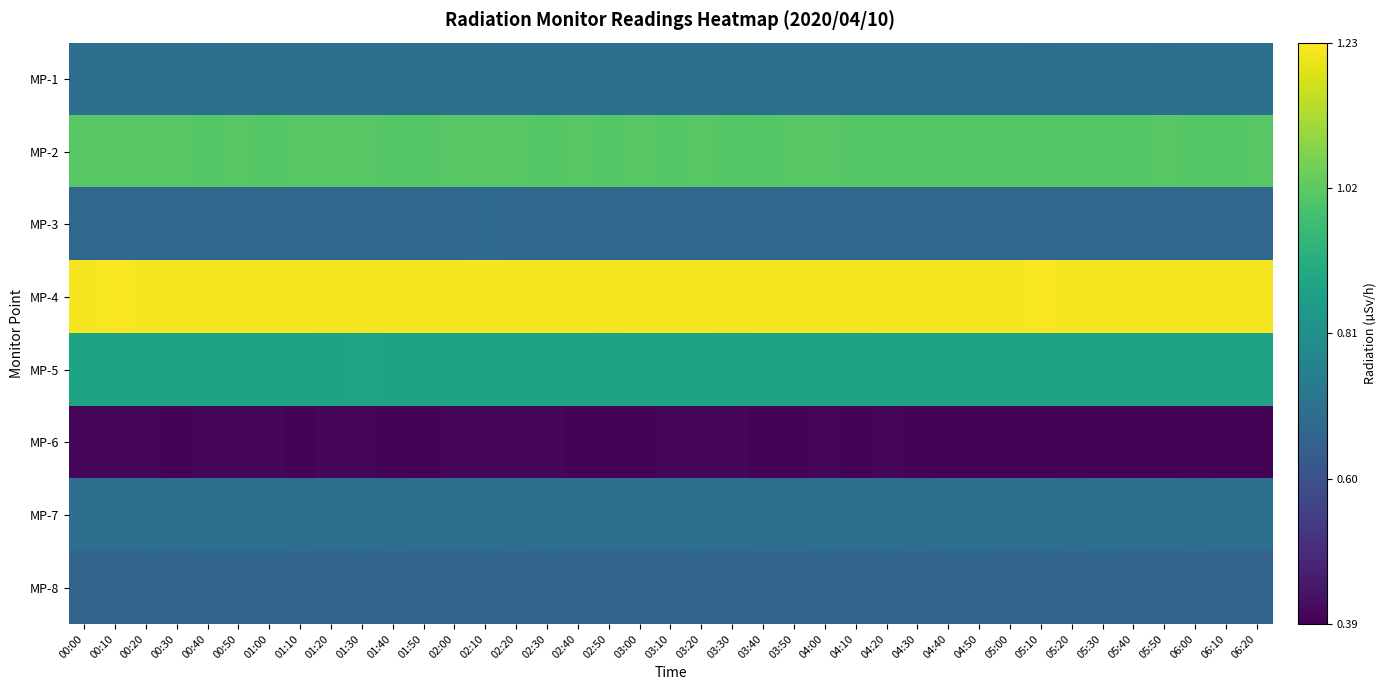

Reading left to right, extract all data points from this chart.

MP-1: 00:00=0.7	00:10=0.7	00:20=0.7	00:30=0.7	00:40=0.7	00:50=0.7	01:00=0.7	01:10=0.7	01:20=0.7	01:30=0.7	01:40=0.7	01:50=0.7	02:00=0.7	02:10=0.7	02:20=0.7	02:30=0.7	02:40=0.7	02:50=0.7	03:00=0.7	03:10=0.7	03:20=0.7	03:30=0.7	03:40=0.7	03:50=0.7	04:00=0.7	04:10=0.7	04:20=0.7	04:30=0.7	04:40=0.7	04:50=0.7	05:00=0.7	05:10=0.7	05:20=0.7	05:30=0.7	05:40=0.7	05:50=0.7	06:00=0.7	06:10=0.7	06:20=0.7
MP-2: 00:00=1.0	00:10=1.0	00:20=1.0	00:30=1.0	00:40=1.0	00:50=1.0	01:00=1.0	01:10=1.0	01:20=1.0	01:30=1.0	01:40=1.0	01:50=1.0	02:00=1.0	02:10=1.0	02:20=1.0	02:30=1.0	02:40=1.0	02:50=1.0	03:00=1.0	03:10=1.0	03:20=1.0	03:30=1.0	03:40=1.0	03:50=1.0	04:00=1.0	04:10=1.0	04:20=1.0	04:30=1.0	04:40=1.0	04:50=1.0	05:00=1.0	05:10=1.0	05:20=1.0	05:30=1.0	05:40=1.0	05:50=1.0	06:00=1.0	06:10=1.0	06:20=1.0
MP-3: 00:00=0.7	00:10=0.7	00:20=0.7	00:30=0.7	00:40=0.7	00:50=0.7	01:00=0.7	01:10=0.7	01:20=0.7	01:30=0.7	01:40=0.7	01:50=0.7	02:00=0.7	02:10=0.7	02:20=0.7	02:30=0.7	02:40=0.7	02:50=0.7	03:00=0.7	03:10=0.7	03:20=0.7	03:30=0.7	03:40=0.7	03:50=0.7	04:00=0.7	04:10=0.7	04:20=0.7	04:30=0.7	04:40=0.7	04:50=0.7	05:00=0.7	05:10=0.7	05:20=0.7	05:30=0.7	05:40=0.7	05:50=0.7	06:00=0.7	06:10=0.7	06:20=0.7
MP-4: 00:00=1.2	00:10=1.2	00:20=1.2	00:30=1.2	00:40=1.2	00:50=1.2	01:00=1.2	01:10=1.2	01:20=1.2	01:30=1.2	01:40=1.2	01:50=1.2	02:00=1.2	02:10=1.2	02:20=1.2	02:30=1.2	02:40=1.2	02:50=1.2	03:00=1.2	03:10=1.2	03:20=1.2	03:30=1.2	03:40=1.2	03:50=1.2	04:00=1.2	04:10=1.2	04:20=1.2	04:30=1.2	04:40=1.2	04:50=1.2	05:00=1.2	05:10=1.2	05:20=1.2	05:30=1.2	05:40=1.2	05:50=1.2	06:00=1.2	06:10=1.2	06:20=1.2
MP-5: 00:00=0.9	00:10=0.9	00:20=0.9	00:30=0.9	00:40=0.9	00:50=0.9	01:00=0.9	01:10=0.9	01:20=0.9	01:30=0.9	01:40=0.9	01:50=0.9	02:00=0.9	02:10=0.9	02:20=0.9	02:30=0.9	02:40=0.9	02:50=0.9	03:00=0.9	03:10=0.9	03:20=0.9	03:30=0.9	03:40=0.9	03:50=0.9	04:00=0.9	04:10=0.9	04:20=0.9	04:30=0.9	04:40=0.9	04:50=0.9	05:00=0.9	05:10=0.9	05:20=0.9	05:30=0.9	05:40=0.9	05:50=0.9	06:00=0.9	06:10=0.9	06:20=0.9
MP-6: 00:00=0.4	00:10=0.4	00:20=0.4	00:30=0.4	00:40=0.4	00:50=0.4	01:00=0.4	01:10=0.4	01:20=0.4	01:30=0.4	01:40=0.4	01:50=0.4	02:00=0.4	02:10=0.4	02:20=0.4	02:30=0.4	02:40=0.4	02:50=0.4	03:00=0.4	03:10=0.4	03:20=0.4	03:30=0.4	03:40=0.4	03:50=0.4	04:00=0.4	04:10=0.4	04:20=0.4	04:30=0.4	04:40=0.4	04:50=0.4	05:00=0.4	05:10=0.4	05:20=0.4	05:30=0.4	05:40=0.4	05:50=0.4	06:00=0.4	06:10=0.4	06:20=0.4
MP-7: 00:00=0.7	00:10=0.7	00:20=0.7	00:30=0.7	00:40=0.7	00:50=0.7	01:00=0.7	01:10=0.7	01:20=0.7	01:30=0.7	01:40=0.7	01:50=0.7	02:00=0.7	02:10=0.7	02:20=0.7	02:30=0.7	02:40=0.7	02:50=0.7	03:00=0.7	03:10=0.7	03:20=0.7	03:30=0.7	03:40=0.7	03:50=0.7	04:00=0.7	04:10=0.7	04:20=0.7	04:30=0.7	04:40=0.7	04:50=0.7	05:00=0.7	05:10=0.7	05:20=0.7	05:30=0.7	05:40=0.7	05:50=0.7	06:00=0.7	06:10=0.7	06:20=0.7
MP-8: 00:00=0.7	00:10=0.7	00:20=0.7	00:30=0.7	00:40=0.7	00:50=0.7	01:00=0.7	01:10=0.7	01:20=0.7	01:30=0.7	01:40=0.7	01:50=0.7	02:00=0.7	02:10=0.7	02:20=0.7	02:30=0.7	02:40=0.7	02:50=0.7	03:00=0.7	03:10=0.7	03:20=0.7	03:30=0.7	03:40=0.7	03:50=0.7	04:00=0.7	04:10=0.7	04:20=0.7	04:30=0.7	04:40=0.7	04:50=0.7	05:00=0.7	05:10=0.7	05:20=0.7	05:30=0.7	05:40=0.7	05:50=0.7	06:00=0.7	06:10=0.7	06:20=0.7